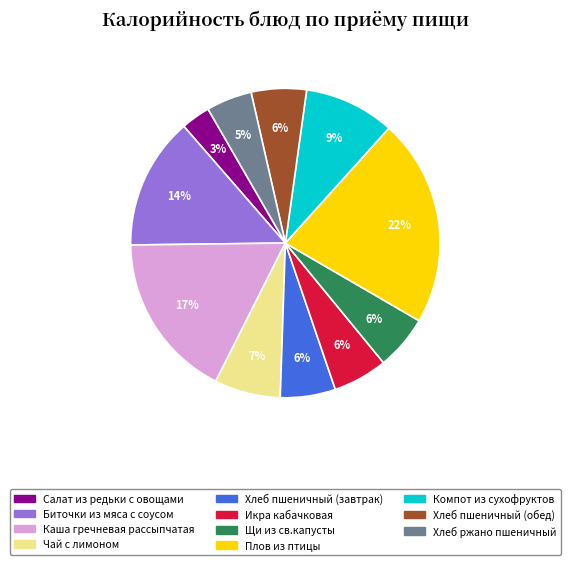

To the nearest percent, what percentage of the pie is Биточки из мяса с соусом?

14%